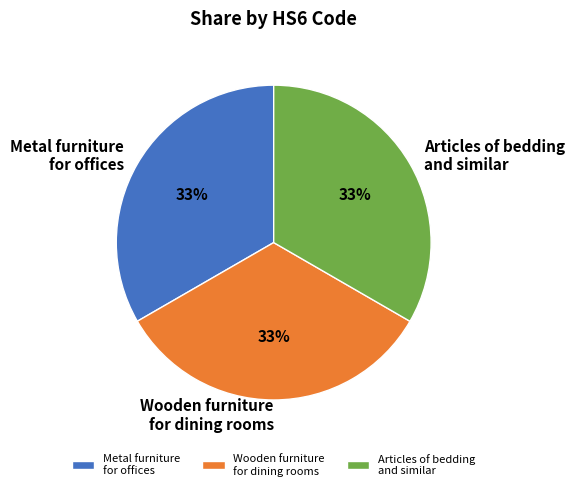

How many slices are in this pie chart?

3